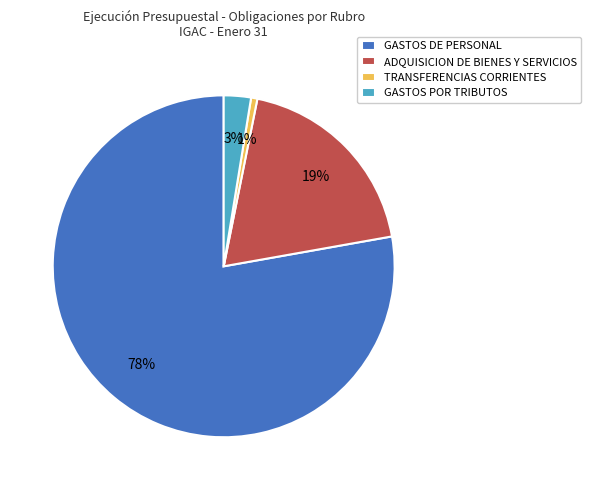

Which slice represents more than half of the pie?

GASTOS DE PERSONAL